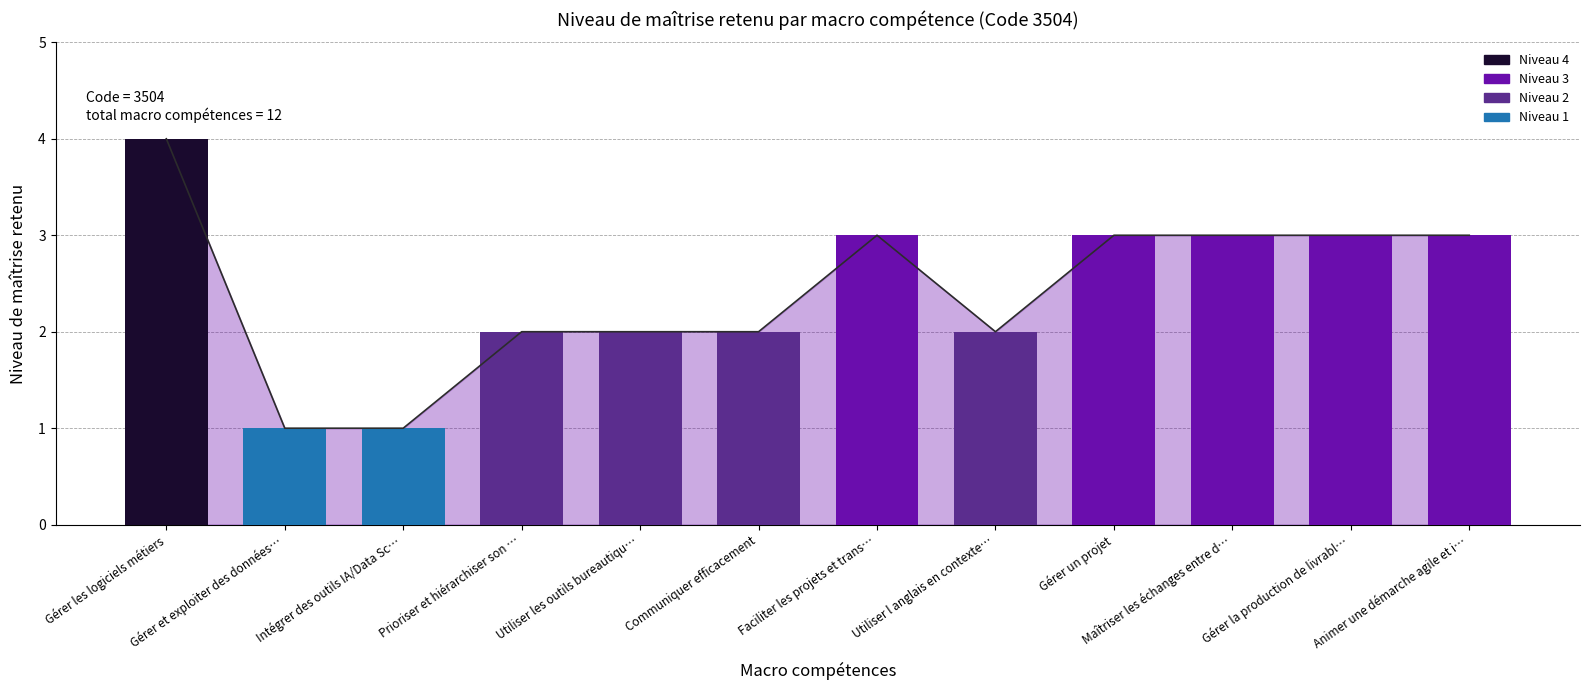

Where does the data first go above 3?

Gérer les logiciels métiers